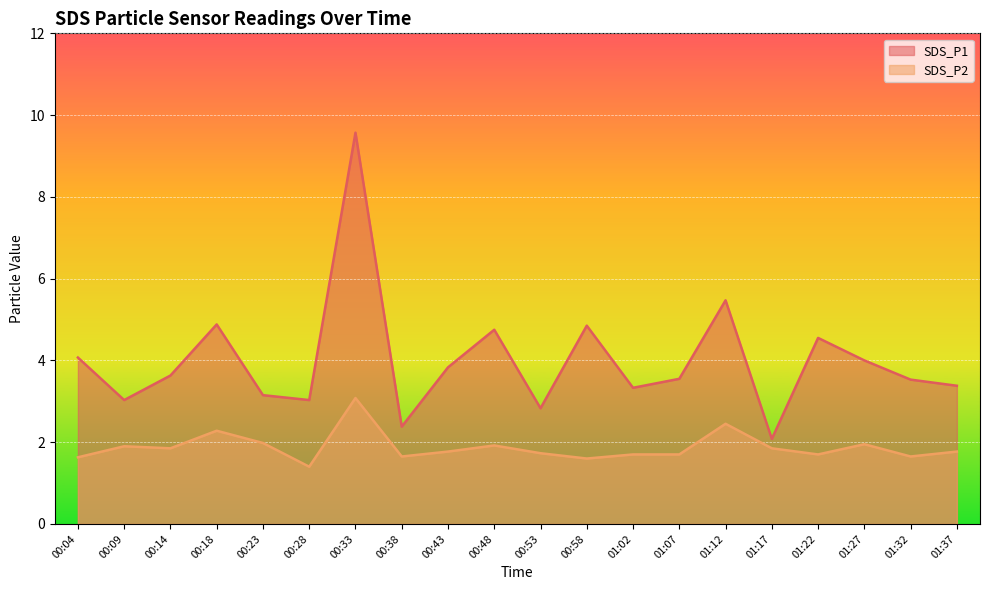

True or false: SDS_P1 and SDS_P2 cross at least once.

False